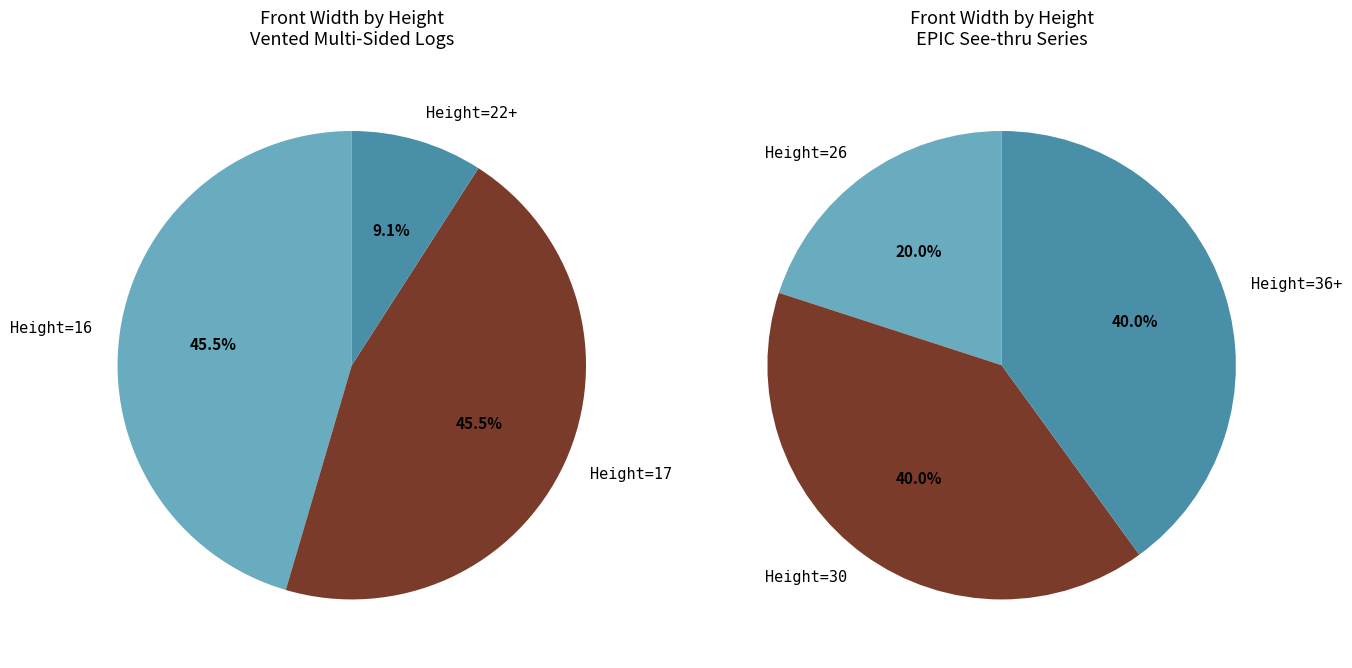

True or false: 22 accounts for 9% of the total.

False